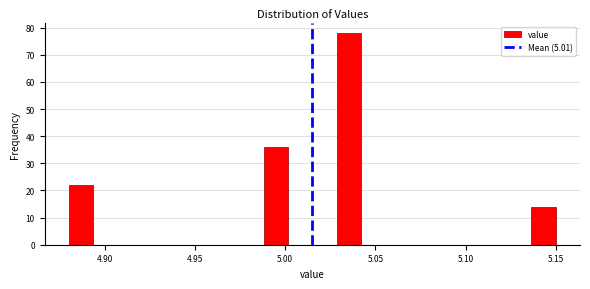

Around what value on the x-axis is the tallest bar? Give the approximate position of its centre, as read against the axis.

5.035